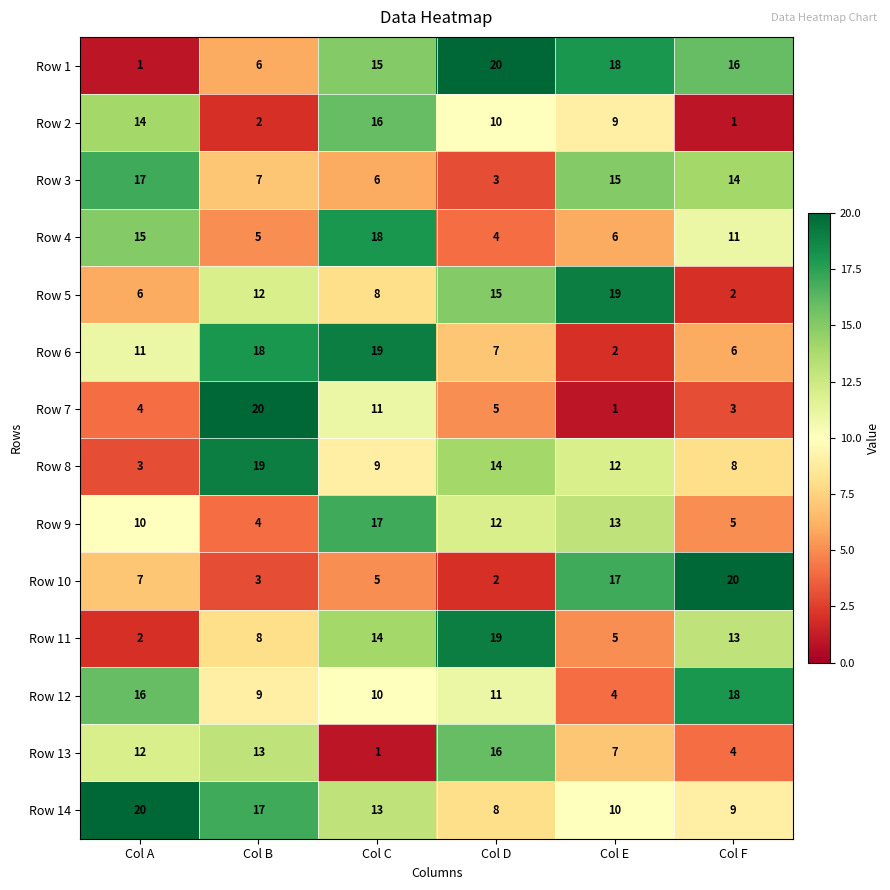

Where is Row 12 nearest to the value 11?

Col D